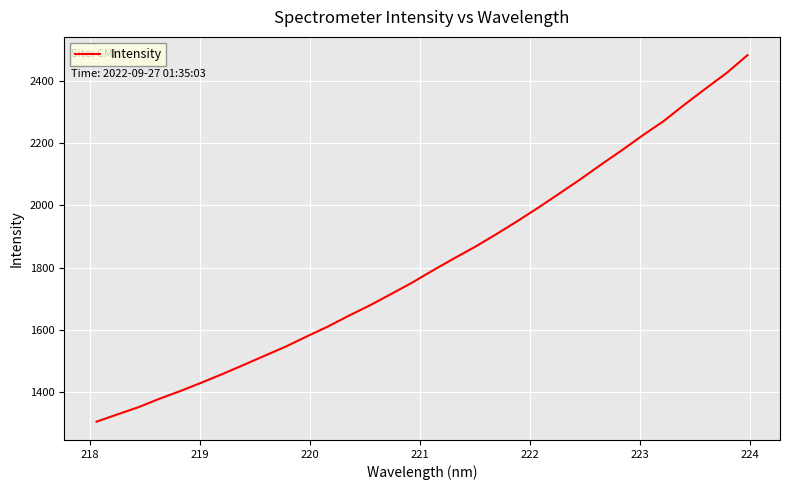

What is the difference between the maximum and minimum values?

1176.7